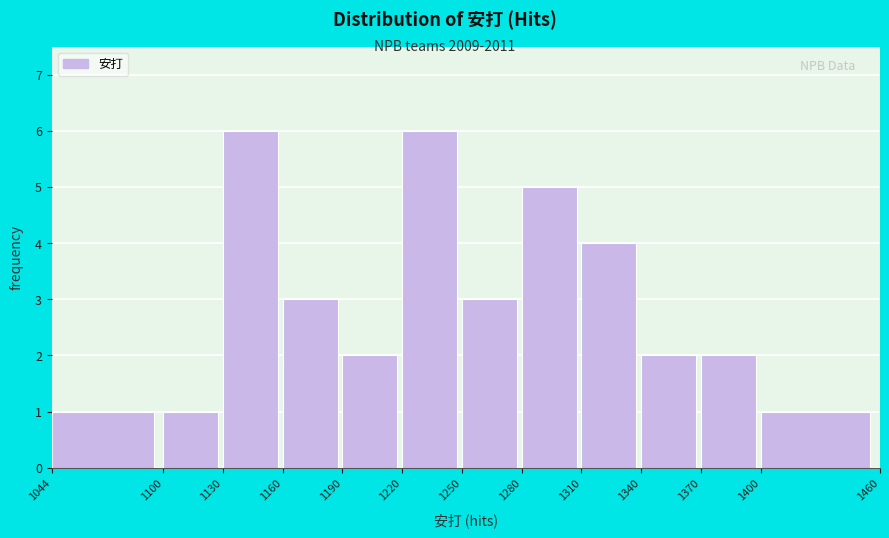

Reading left to right, list every bar in this chart as the range it spans on the x-axis followed by its height. The values are not printed on the chart, so give them approximately, as read against the axis.

1044 to 1100: 1
1100 to 1130: 1
1130 to 1160: 6
1160 to 1190: 3
1190 to 1220: 2
1220 to 1250: 6
1250 to 1280: 3
1280 to 1310: 5
1310 to 1340: 4
1340 to 1370: 2
1370 to 1400: 2
1400 to 1460: 1